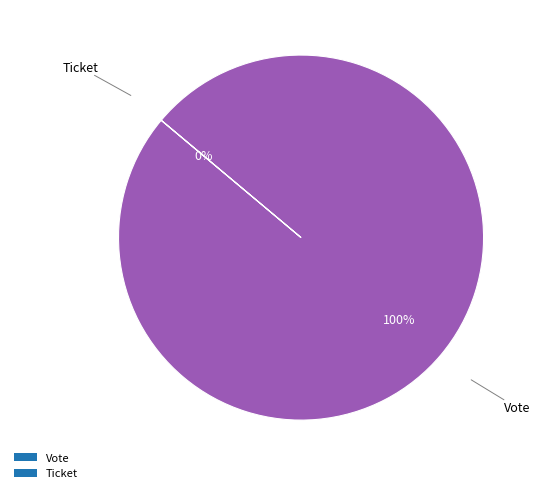

The Vote slice represents 99% of the pie. True or false?

False